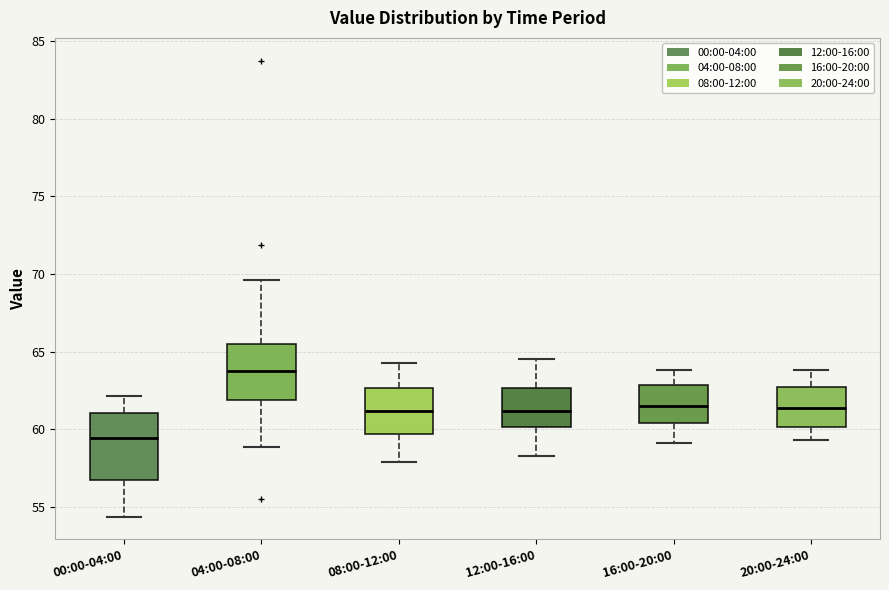

Reading left to right, transcribe this box plot: for each box, give where its median line is, the range the box spans, and where its two whiskers end, as read against the y-axis. The values are not printed on the chart, so give them approximately, as read against the axis.

00:00-04:00: median 59.5, box 57.0 to 61.0, whiskers 54.5 to 62.0
04:00-08:00: median 64.0, box 62.0 to 65.5, whiskers 59.0 to 69.5
08:00-12:00: median 61.0, box 59.5 to 62.5, whiskers 58.0 to 64.5
12:00-16:00: median 61.0, box 60.0 to 62.5, whiskers 58.5 to 64.5
16:00-20:00: median 61.5, box 60.5 to 63.0, whiskers 59.0 to 64.0
20:00-24:00: median 61.5, box 60.0 to 63.0, whiskers 59.5 to 64.0